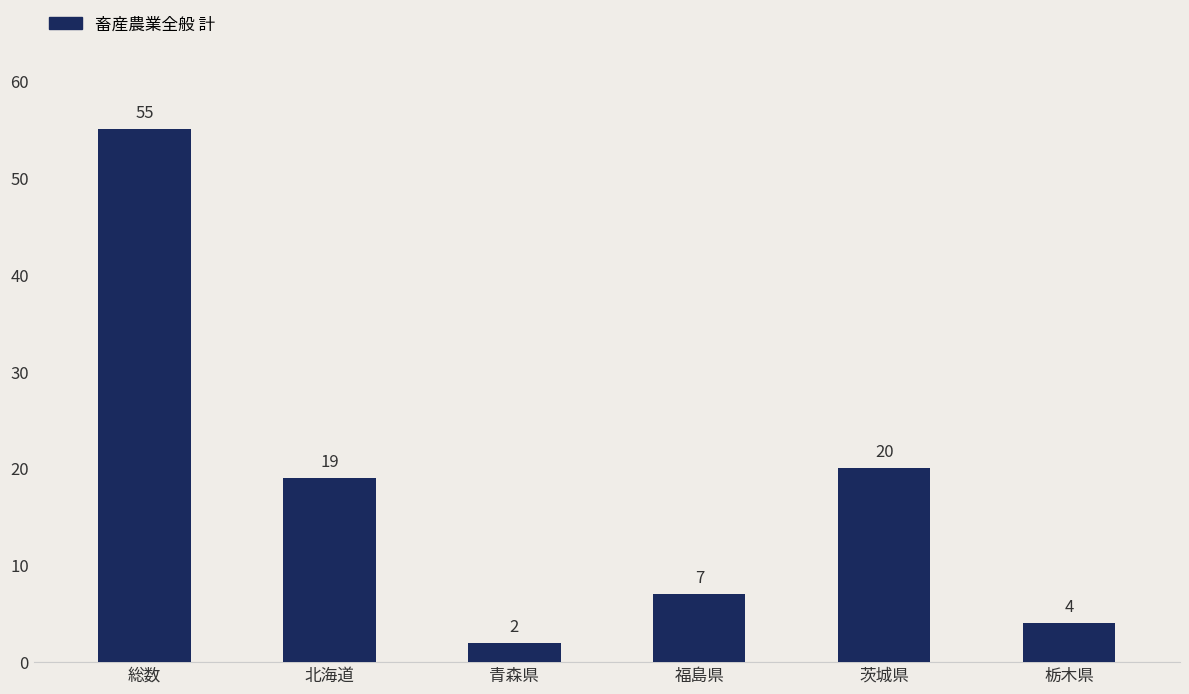

What position from the left is 北海道?

2